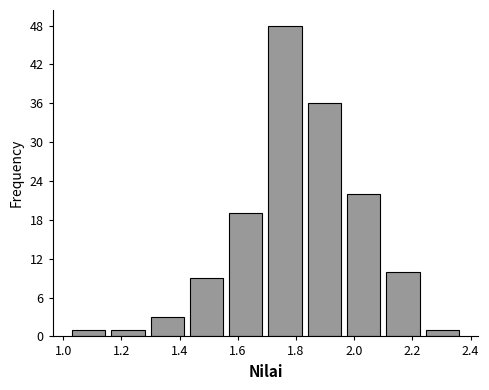

Reading left to right, list every bar in this chart as the range it spans on the x-axis followed by its height. Neither the bar edges nor the heights are printed on the chart, so give them approximately, as read against the axes.

1.020 to 1.155: 1
1.155 to 1.290: 1
1.290 to 1.425: 3
1.425 to 1.560: 9
1.560 to 1.695: 19
1.695 to 1.830: 48
1.830 to 1.965: 36
1.965 to 2.100: 22
2.100 to 2.235: 10
2.235 to 2.370: 1